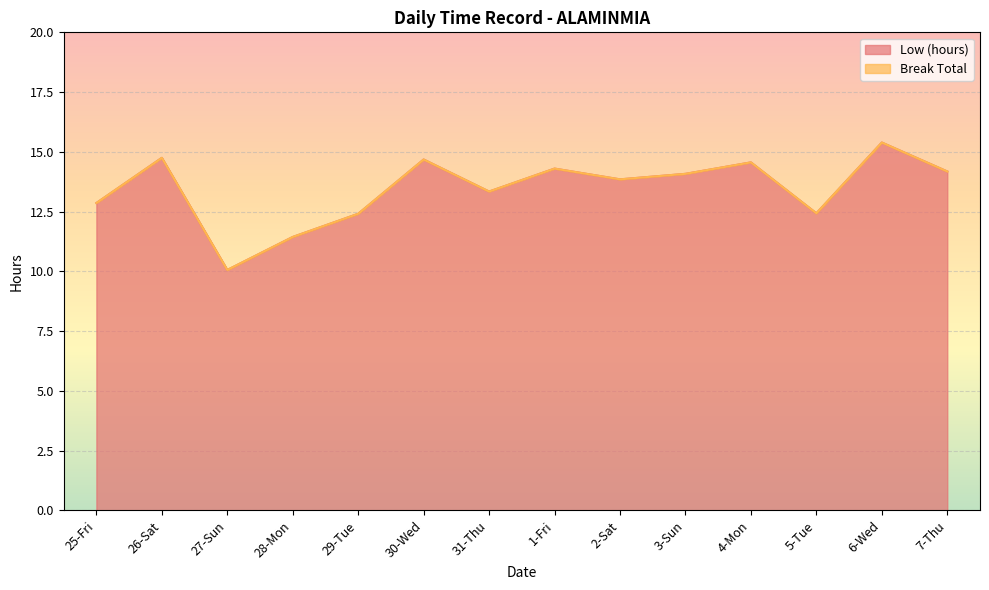

At which category does the data reach its first local valley?

27-Sun